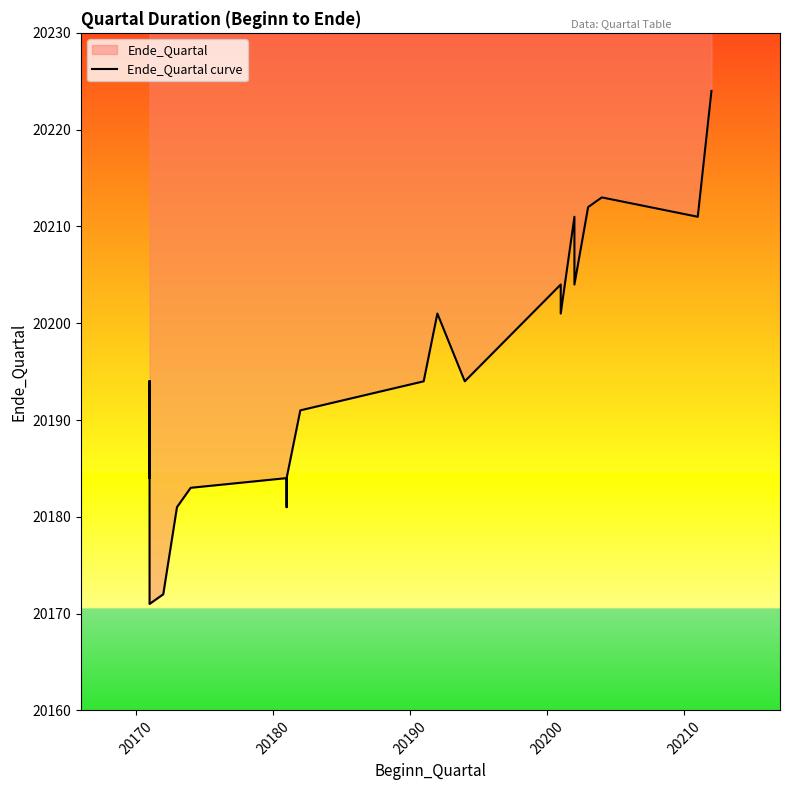

Is it true that the value at 8 is 28059?

False